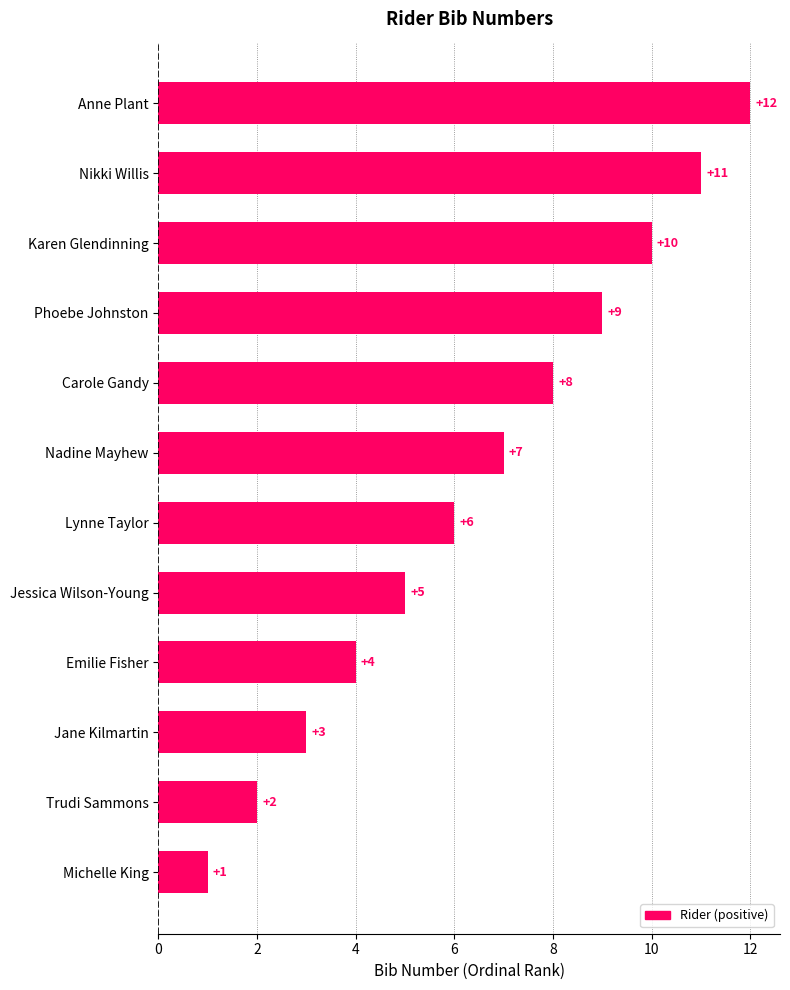

Which category has the highest value across all series?

Anne Plant